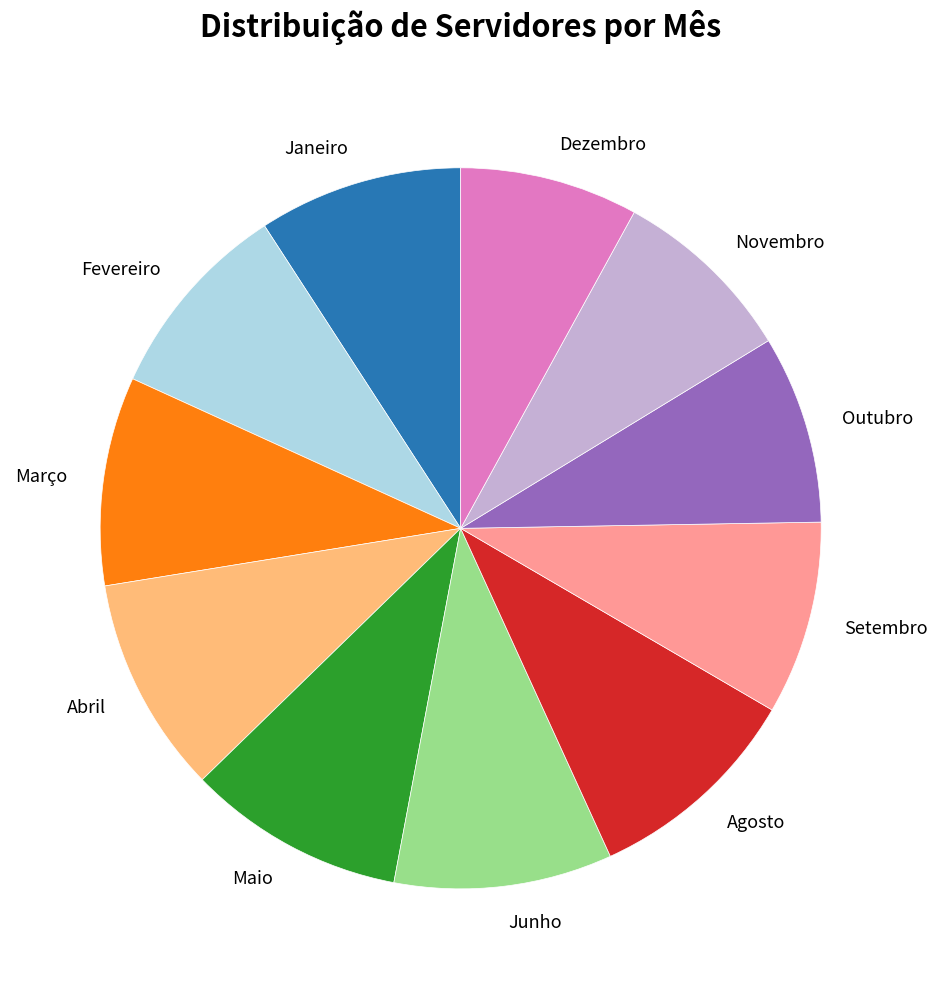

Approximately how many times larger is the value at Agosto compared to Fevereiro?

1.1